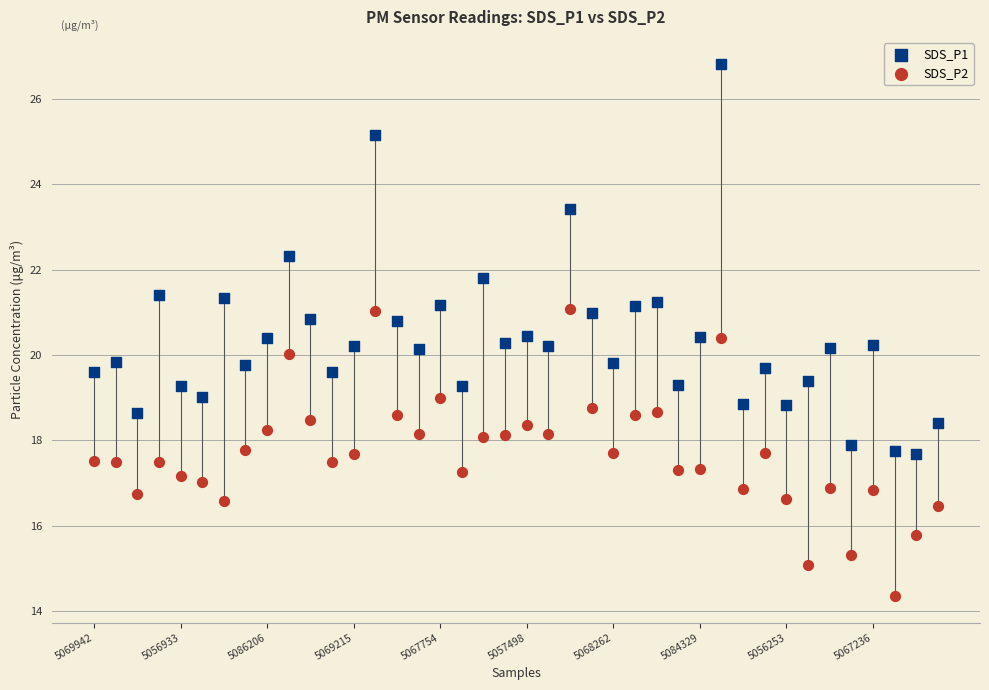

Which series contains the lowest Y value?

SDS_P2